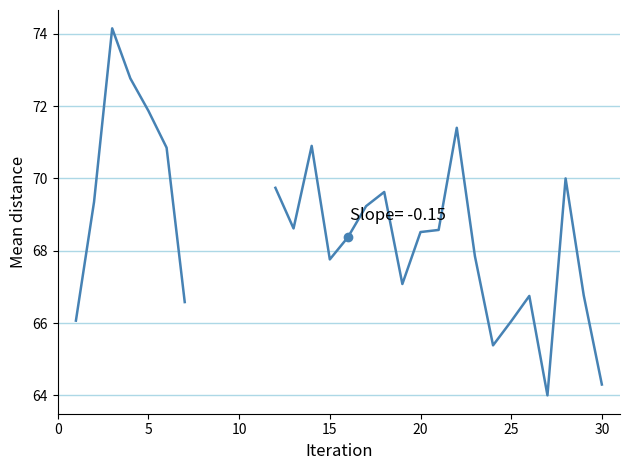

What is the greatest value displayed?

74.1